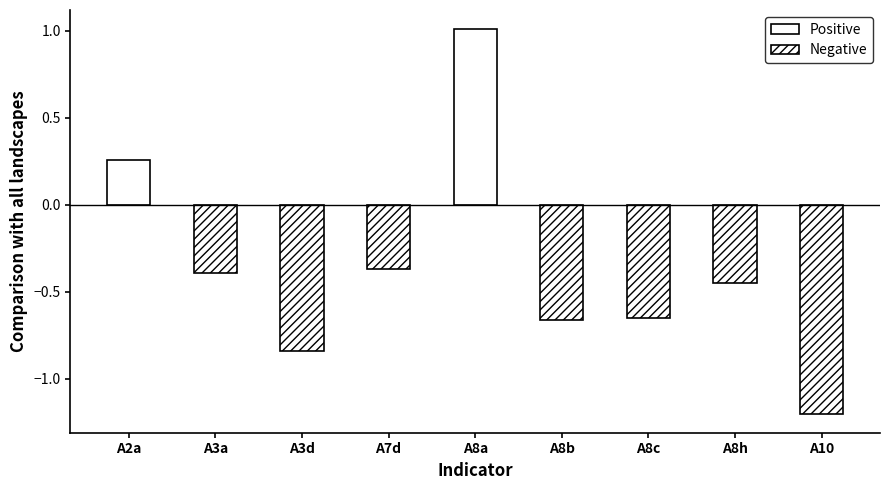

What is the difference between the maximum and minimum values?

2.2